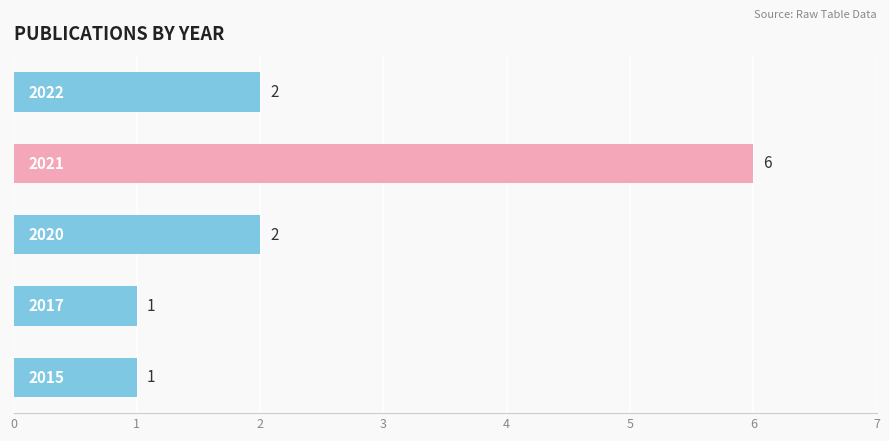

Count the values in the range 1 to 2.

4